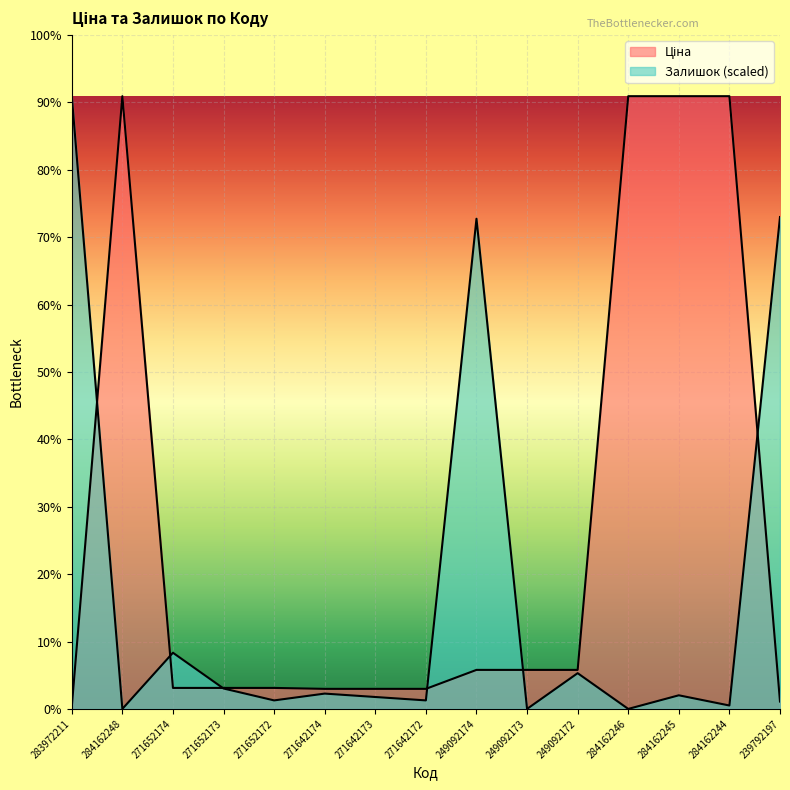

Rank the series at 284162244 from highest to lowest value.

Ціна, Залишок